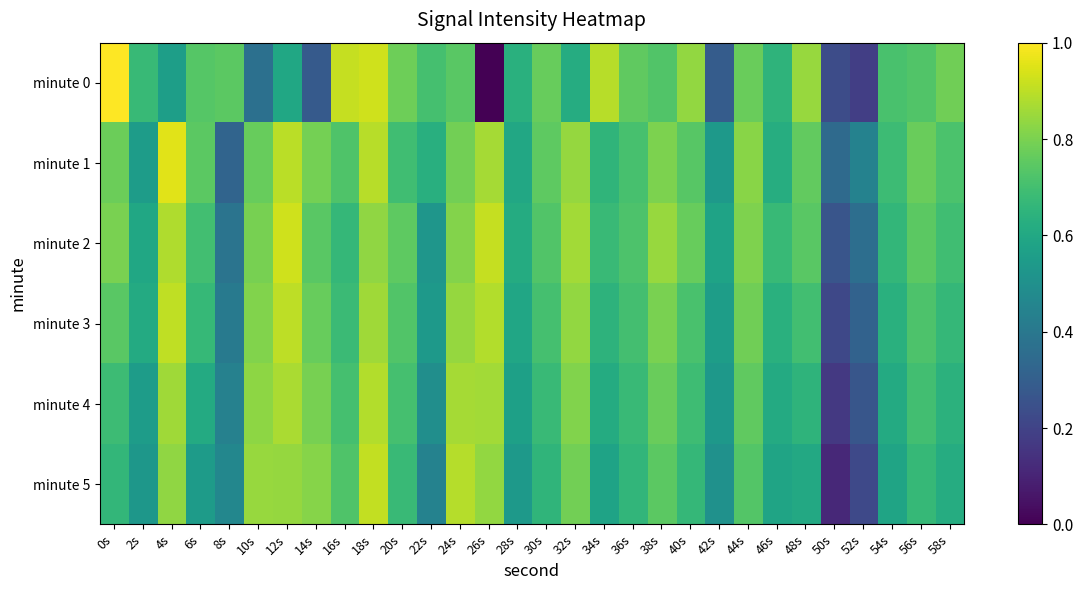

What is the greatest value displayed?

1.0